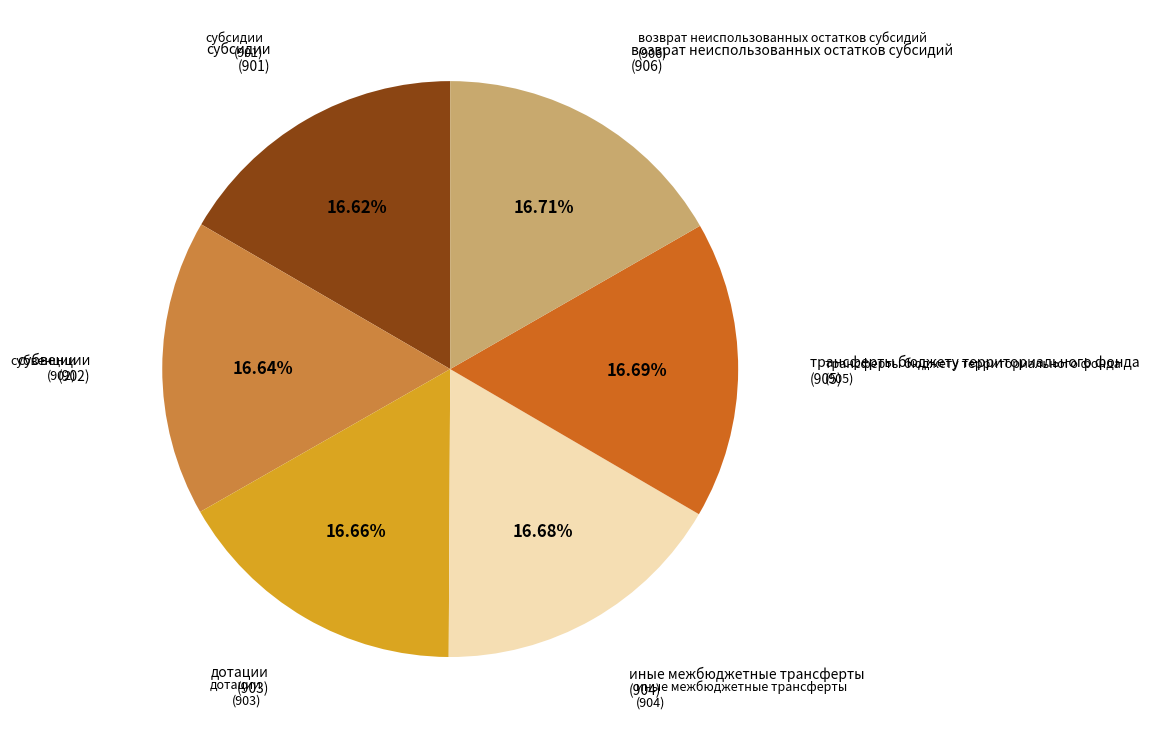

Does any single category account for the majority?

No